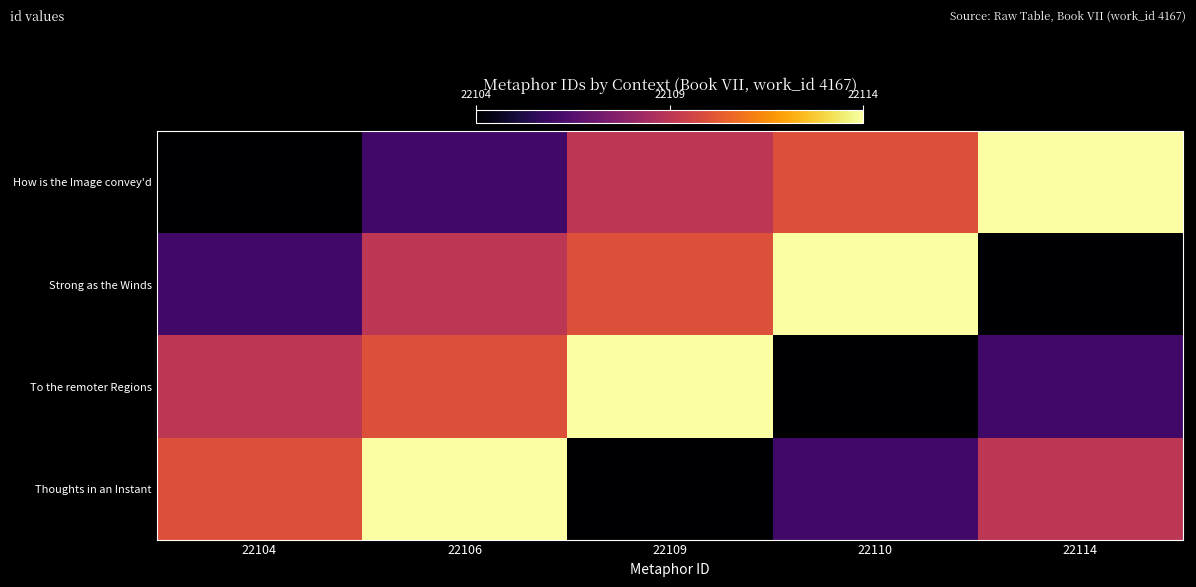

What is the total value across all series at 22104?

88429